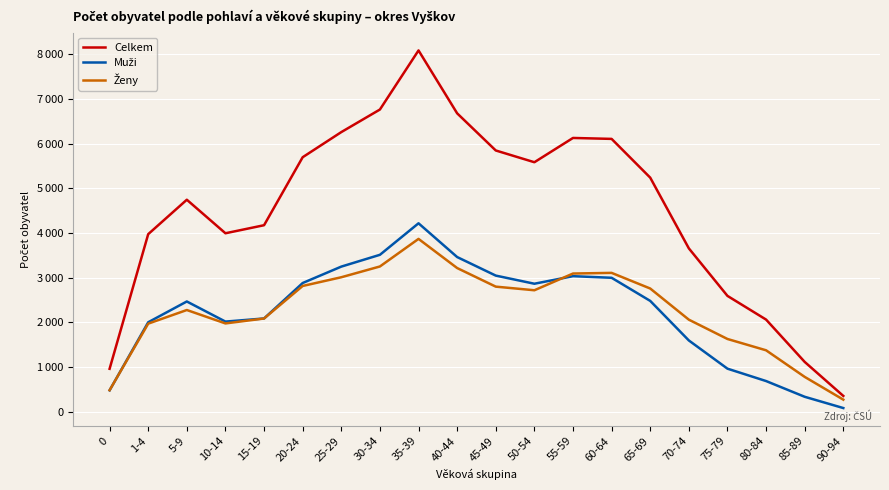

Between 80-84 and 90-94, which series saw the biggest shift?

Celkem